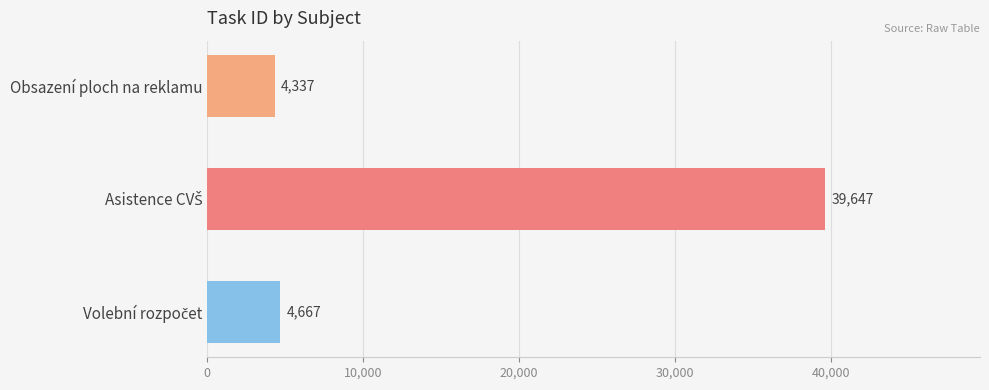

What is the label of the 1st bar from the top?

Obsazení ploch na reklamu